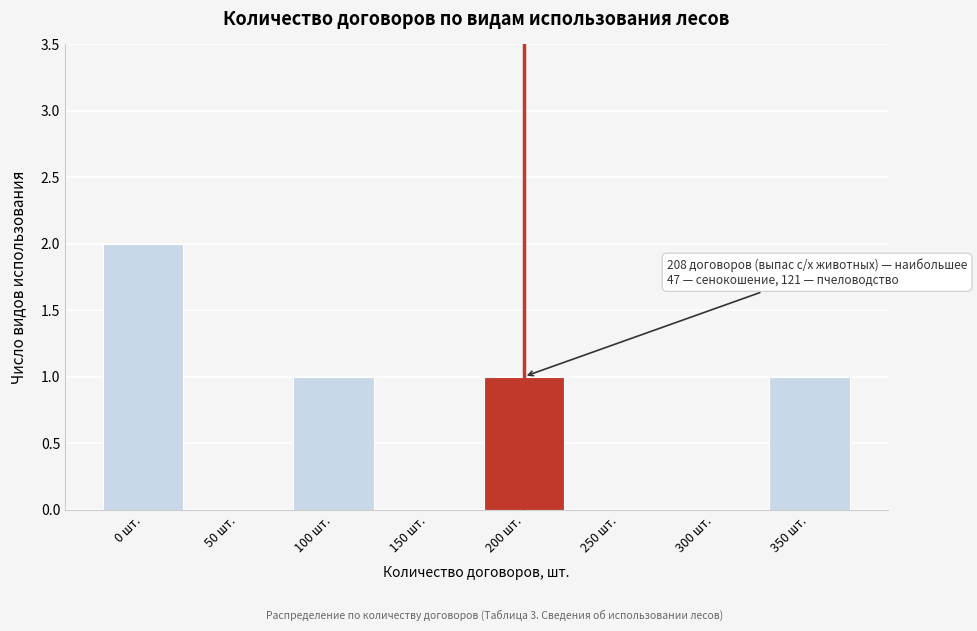

Reading left to right, list all the values displayed in this chart.

0 шт.=2	50 шт.=0	100 шт.=1	150 шт.=0	200 шт.=1	250 шт.=0	300 шт.=0	350 шт.=1